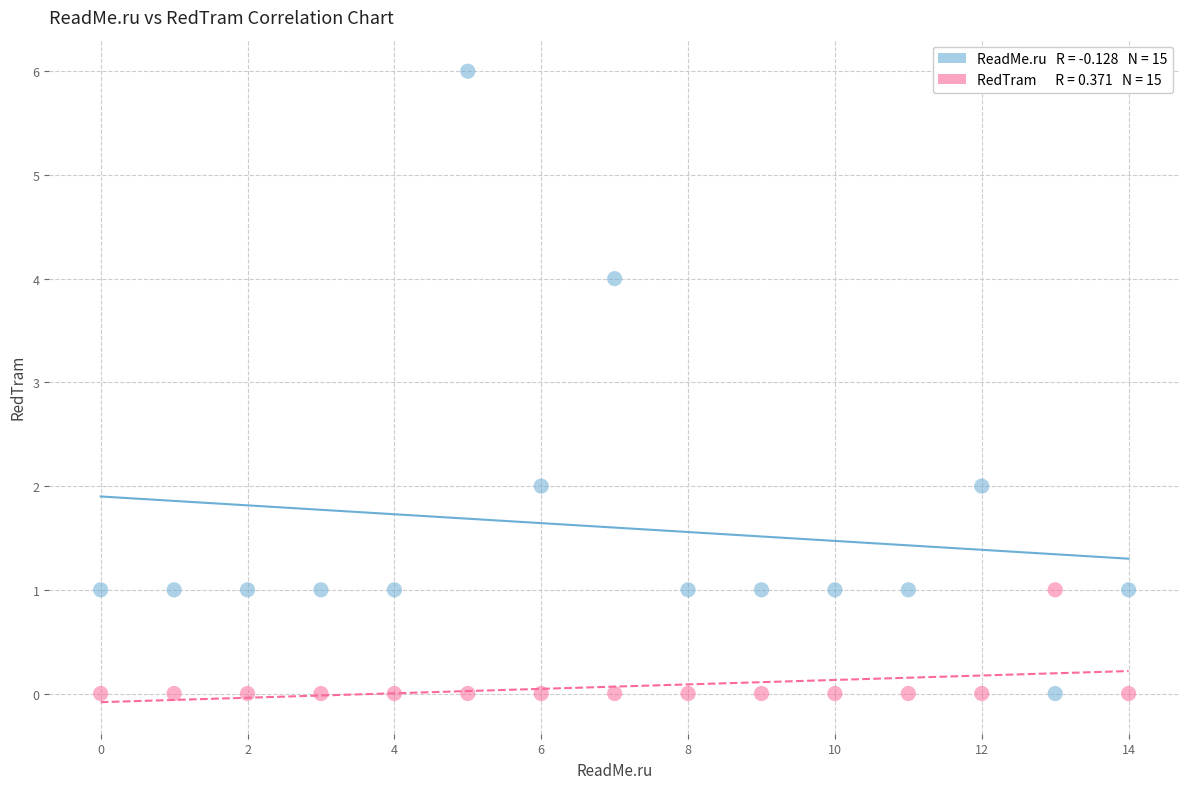

Across all data points, what is the range of Y values (max minus min)?

6